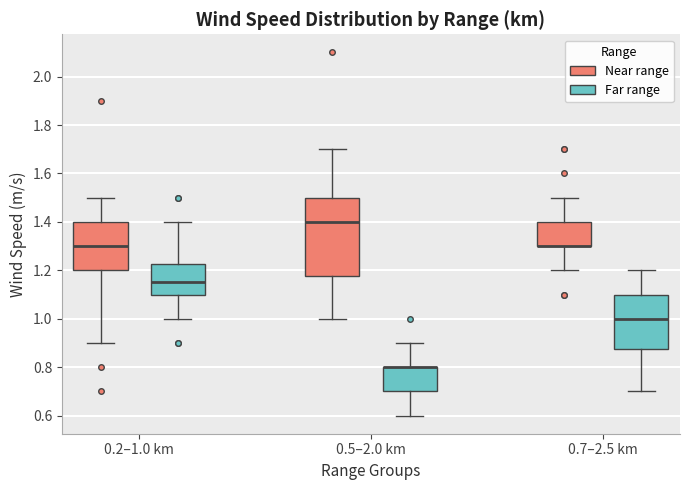

Reading left to right, read every box against the y-axis: the position of its median line, the range the box covers, and the ends of its whiskers. The values are not printed on the chart, so give them approximately, as read against the axis.

0.2–1.0 km (Near range): median 1.30, box 1.20 to 1.40, whiskers 0.90 to 1.50
0.2–1.0 km (Far range): median 1.16, box 1.10 to 1.22, whiskers 1.00 to 1.40
0.5–2.0 km (Near range): median 1.40, box 1.18 to 1.50, whiskers 1.00 to 1.70
0.5–2.0 km (Far range): median 0.80 (drawn on the box's upper edge), box 0.70 to 0.80, whiskers 0.60 to 0.90
0.7–2.5 km (Near range): median 1.30 (drawn on the box's lower edge), box 1.30 to 1.40, whiskers 1.20 to 1.50
0.7–2.5 km (Far range): median 1.00, box 0.88 to 1.10, whiskers 0.70 to 1.20